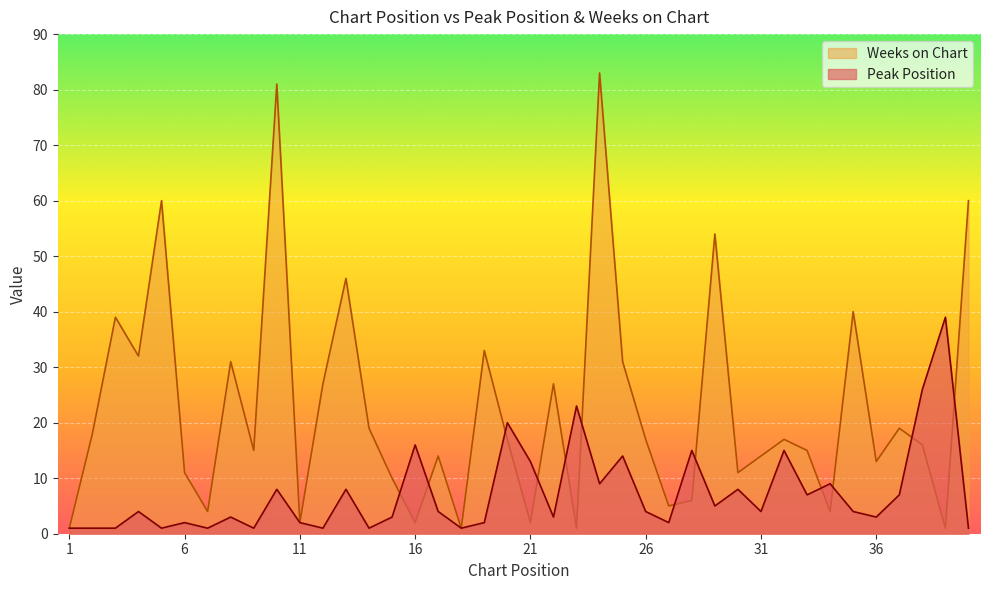

Where is Weeks on Chart nearest to the value 42?

35